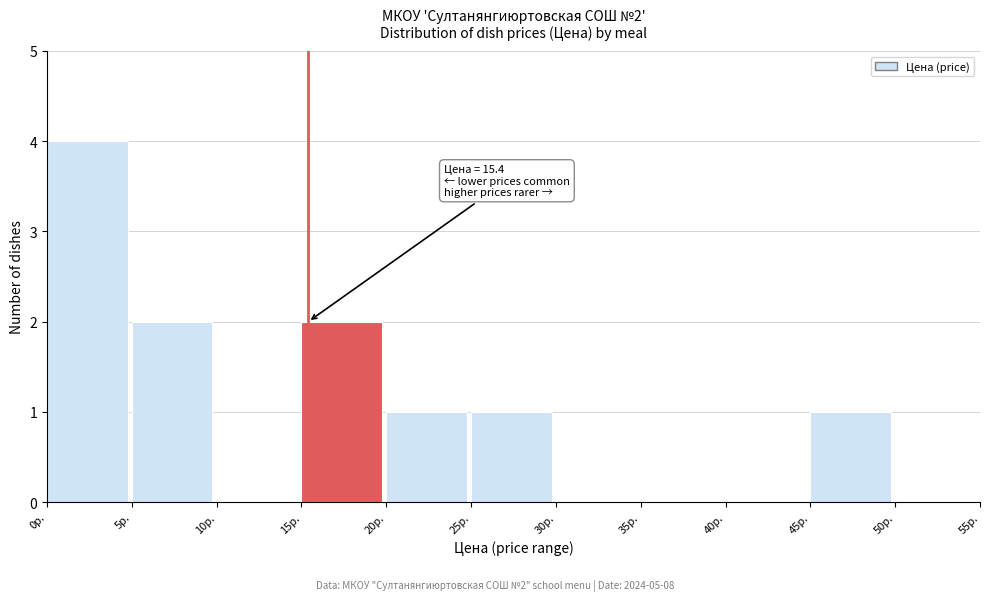

Over which range of the x-axis is the bar tallest?

0 to 5